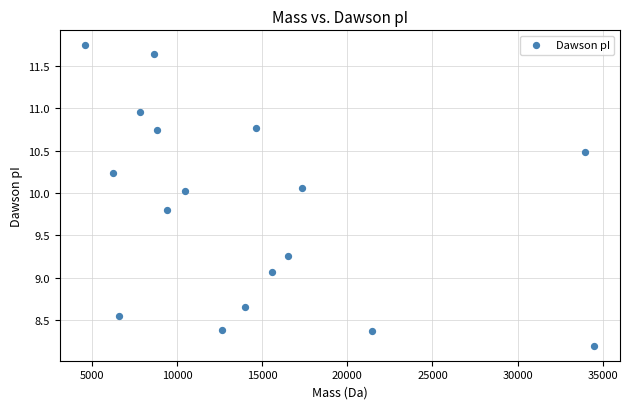

What is the range of X values (max minus min)?

29900.1